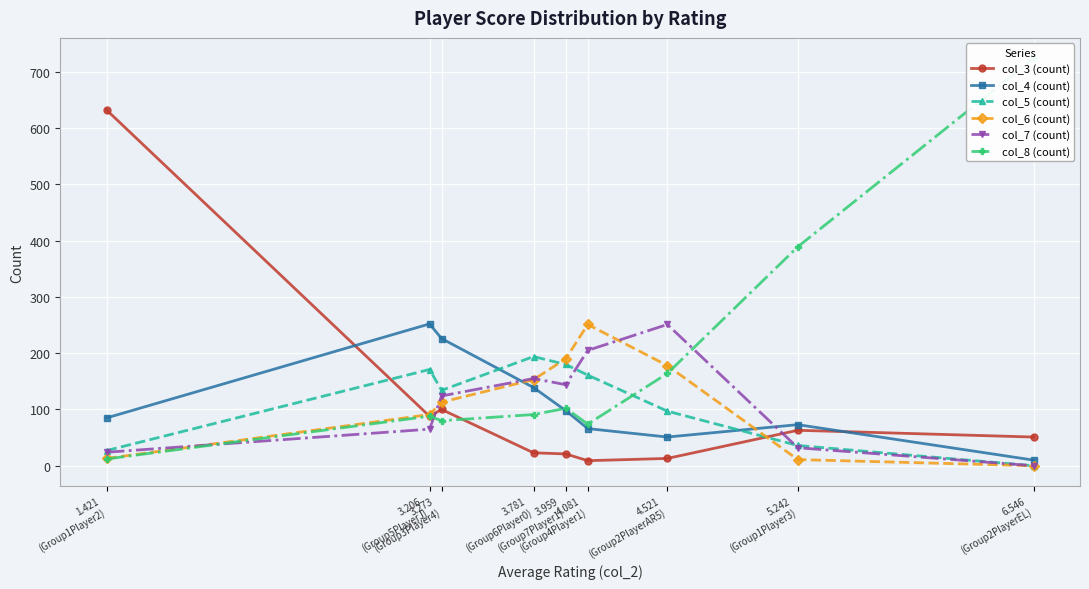

How many values in col_7 (count) are above zero?

8